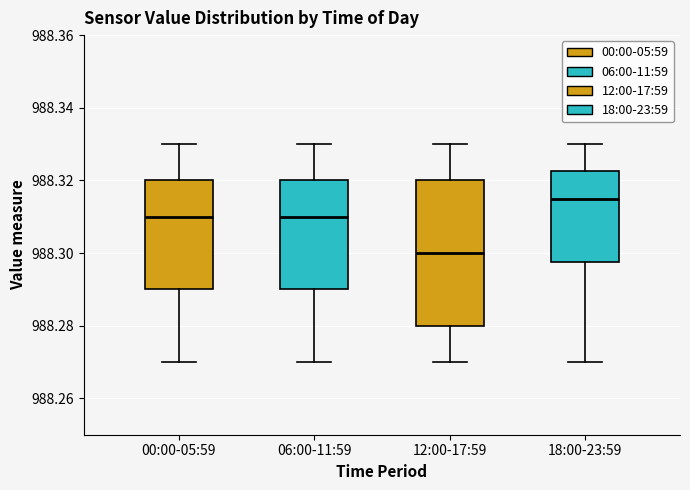

Which box has the highest median line?

18:00-23:59